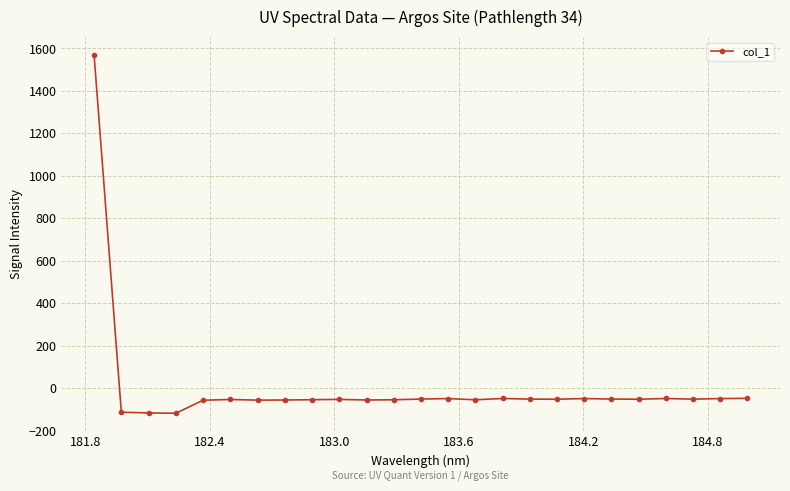

What is the smallest value displayed?

-118.7